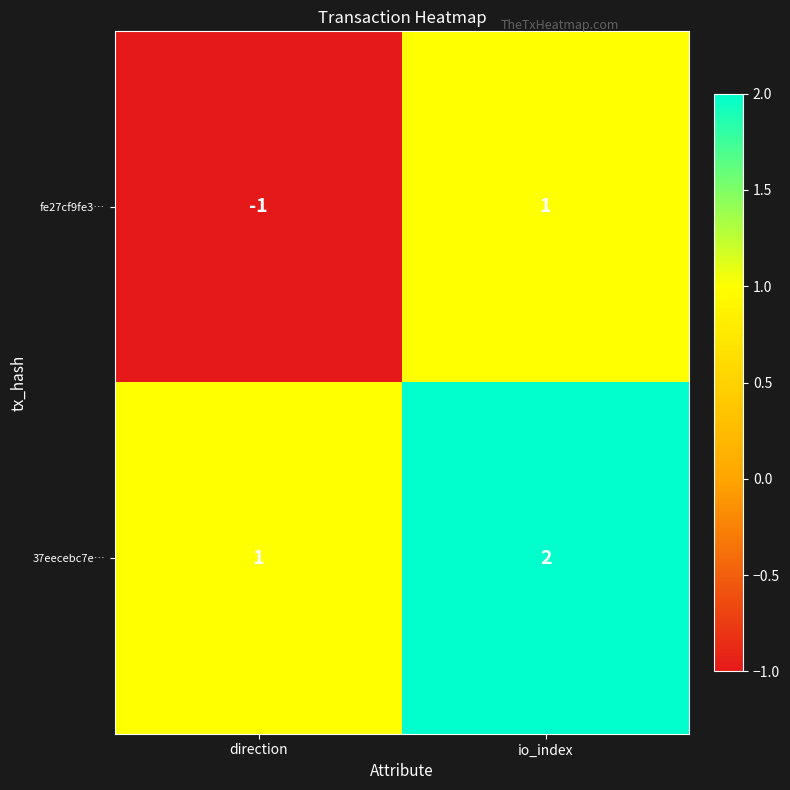

At io_index, list the series in order from smallest to largest.

fe27cf9fe3…, 37eecebc7e…